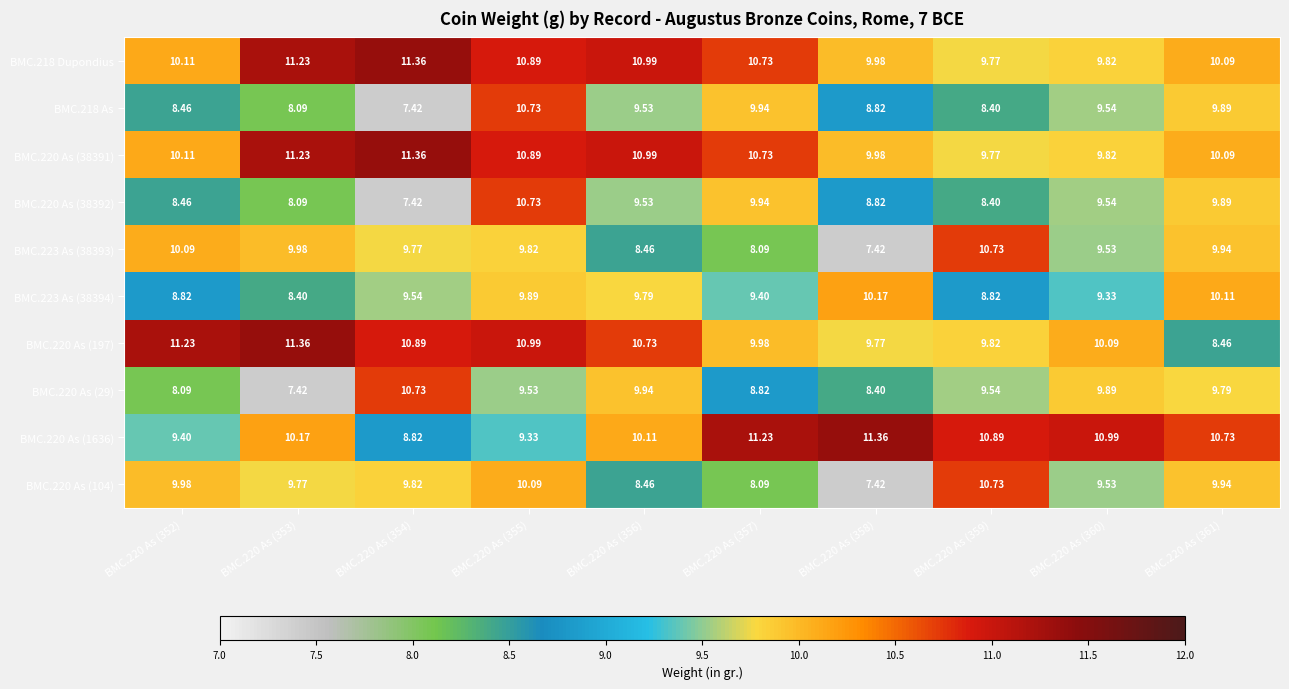

How many data points does each series have?

10